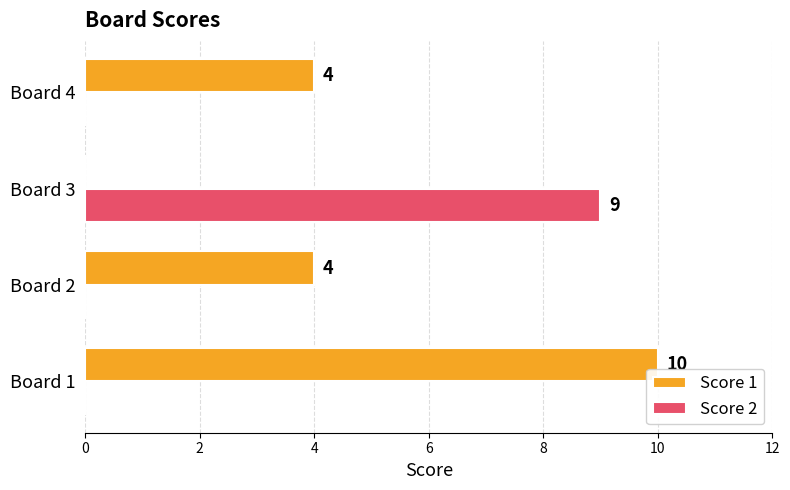

What is the sum of all Score 2 values?

9